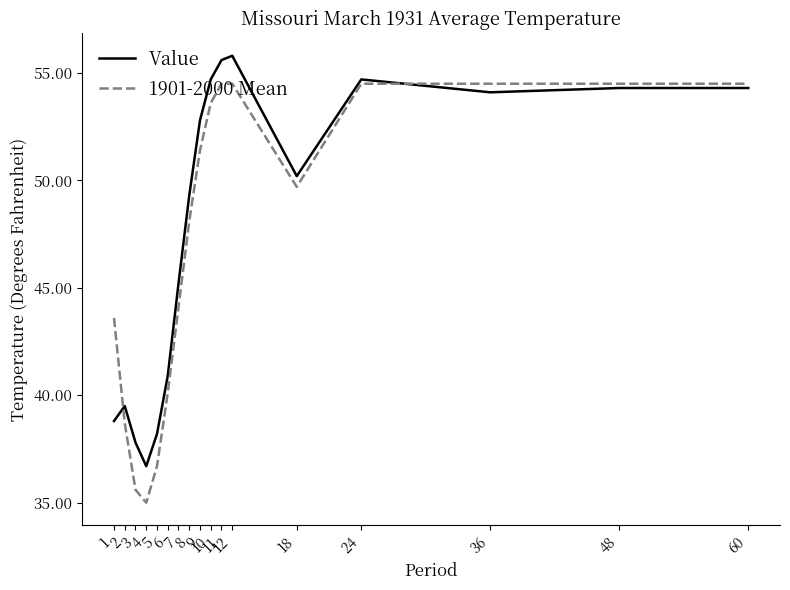

What is the total value across all series at 3?

73.4